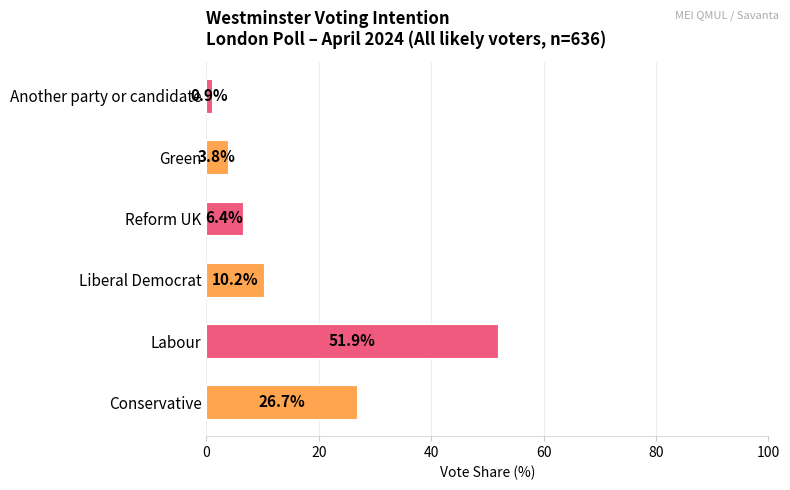

How many data points are above 10?

3